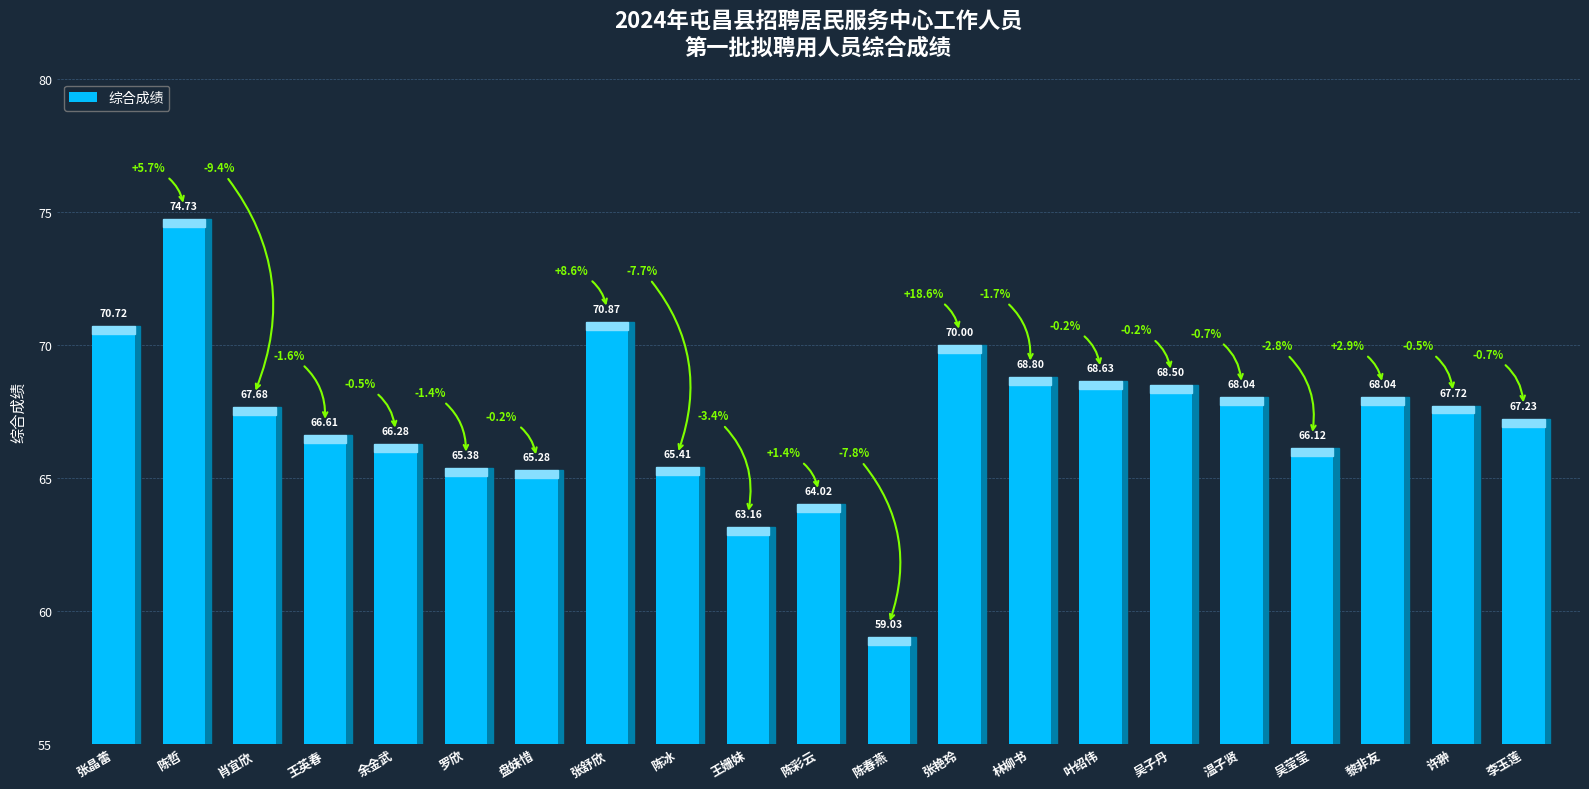

Approximately how many times larger is the value at 盘妹惜 compared to 李玉莲?

1.0